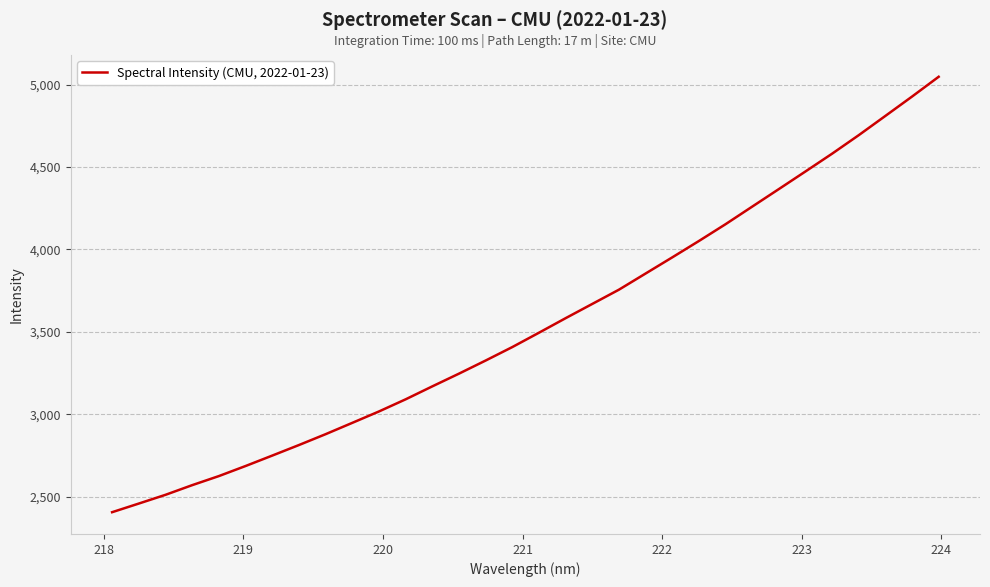

What is the greatest value displayed?

5047.6